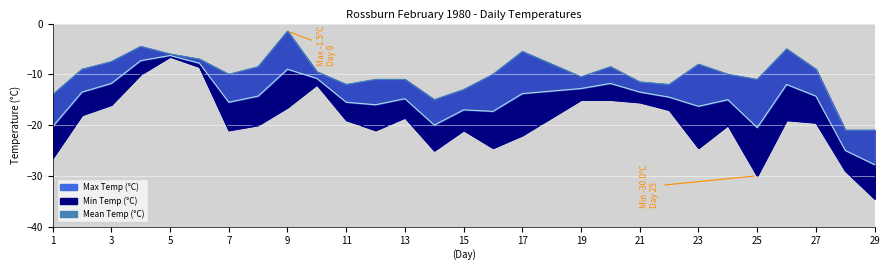

What is the difference between the second highest and second lowest values in the Max Temp (°C) series?

16.5